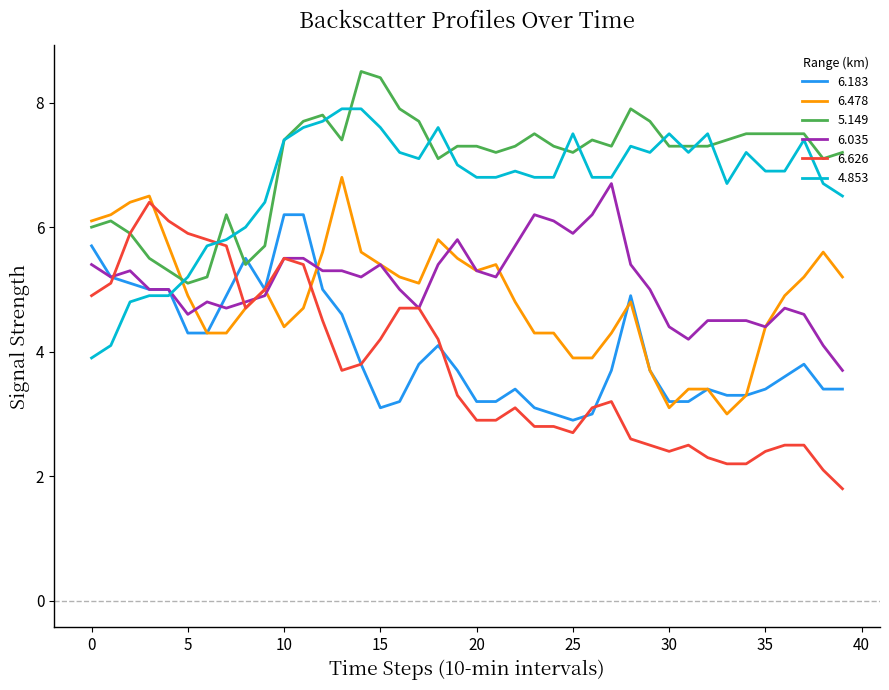

What is the highest value of the 6.183 series?

6.2